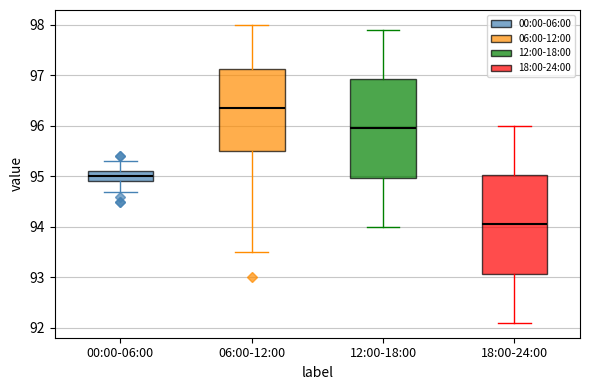

Reading left to right, transcribe this box plot: for each box, give where its median line is, the range the box spans, and where its two whiskers end, as read against the y-axis. The values are not printed on the chart, so give them approximately, as read against the axis.

00:00-06:00: median 95.0, box 94.9 to 95.1, whiskers 94.7 to 95.3
06:00-12:00: median 96.4, box 95.5 to 97.1, whiskers 93.5 to 98.0
12:00-18:00: median 96.0, box 95.0 to 96.9, whiskers 94.0 to 97.9
18:00-24:00: median 94.1, box 93.1 to 95.0, whiskers 92.1 to 96.0